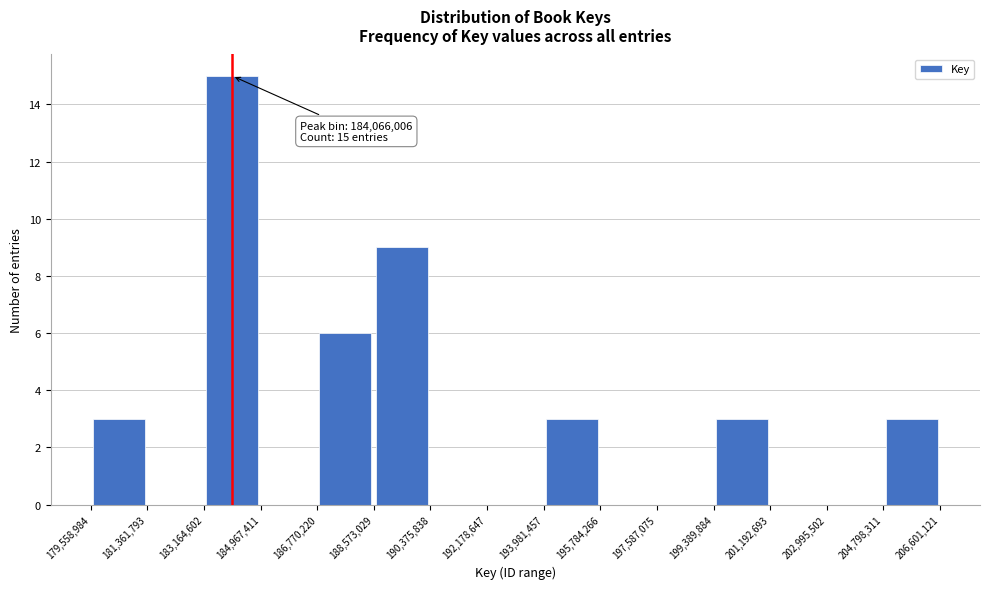

Over which range of the x-axis is the bar tallest?

183,164,602 to 184,967,411